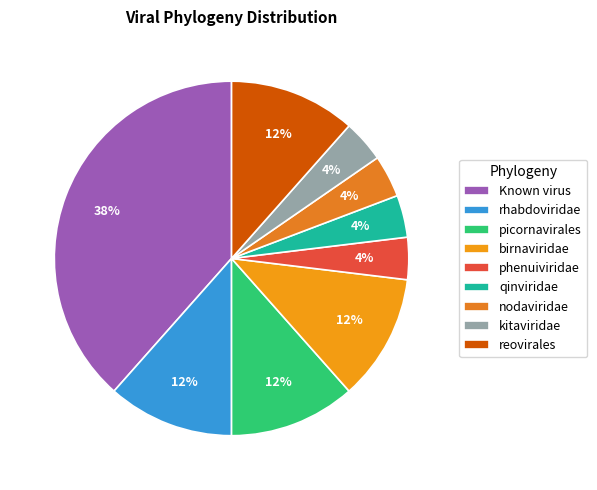

What percentage is the rhabdoviridae slice, to the nearest percent?

12%